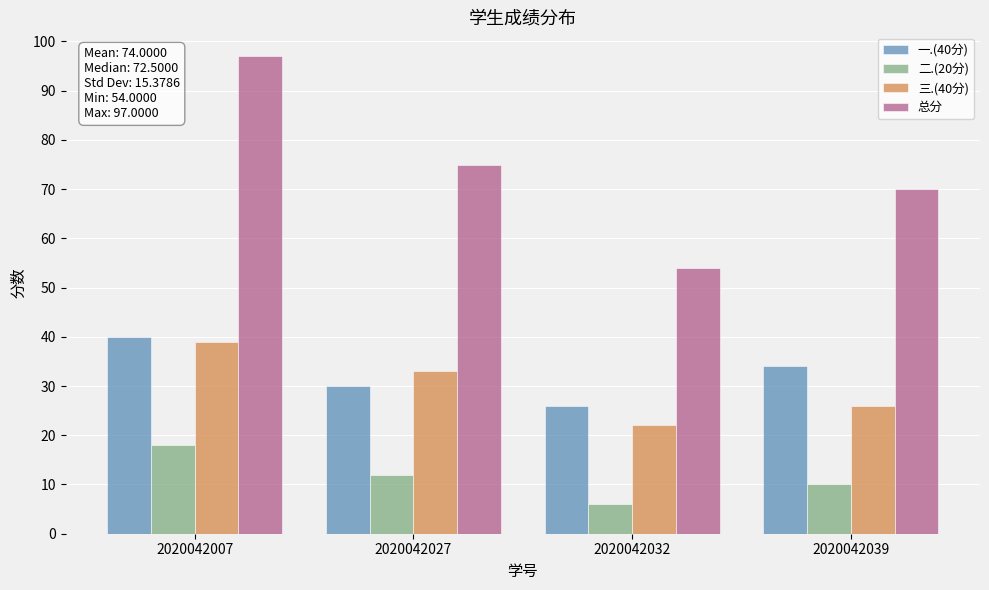

At how many categories does at least one series exceed 26?

4